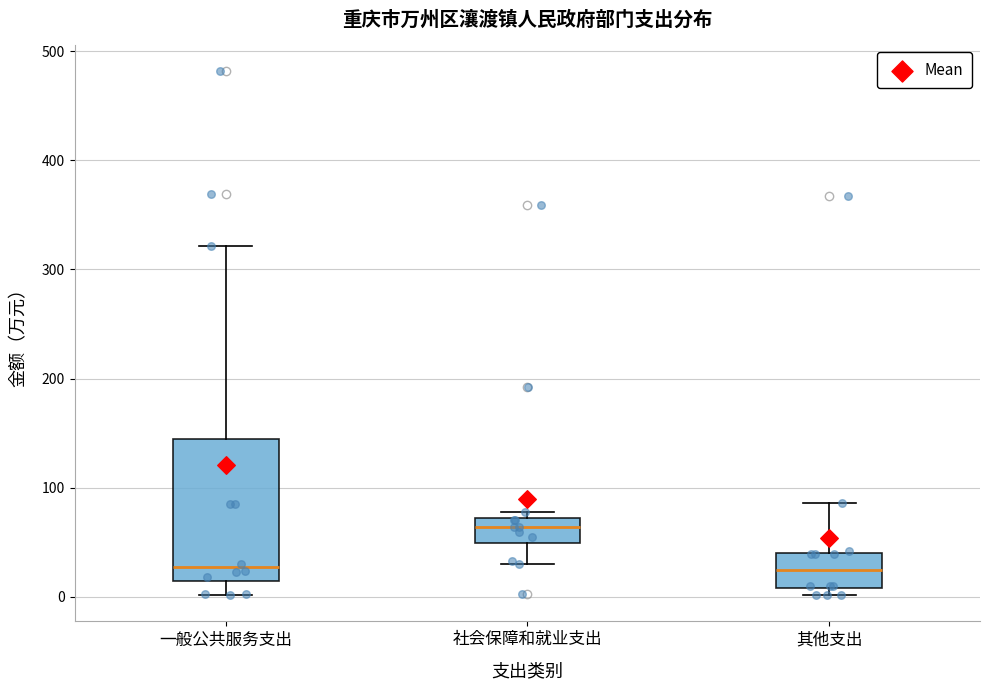

Which box's median line is the highest?

社会保障和就业支出